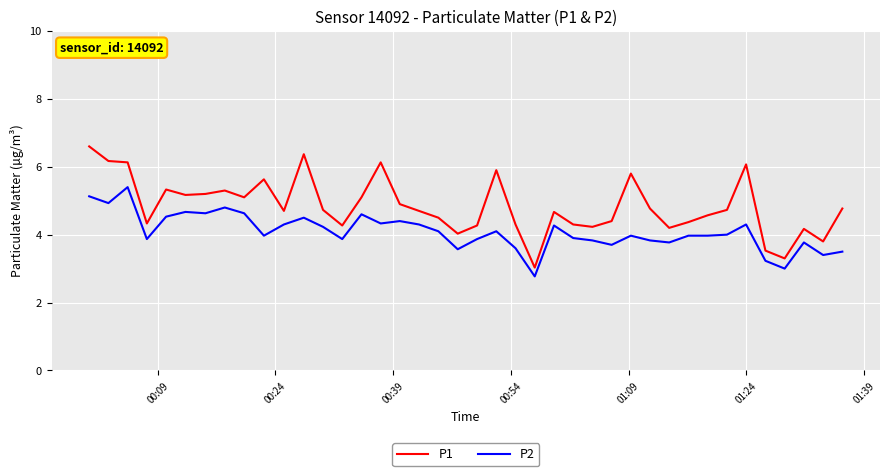

What is the smallest value displayed?

2.8